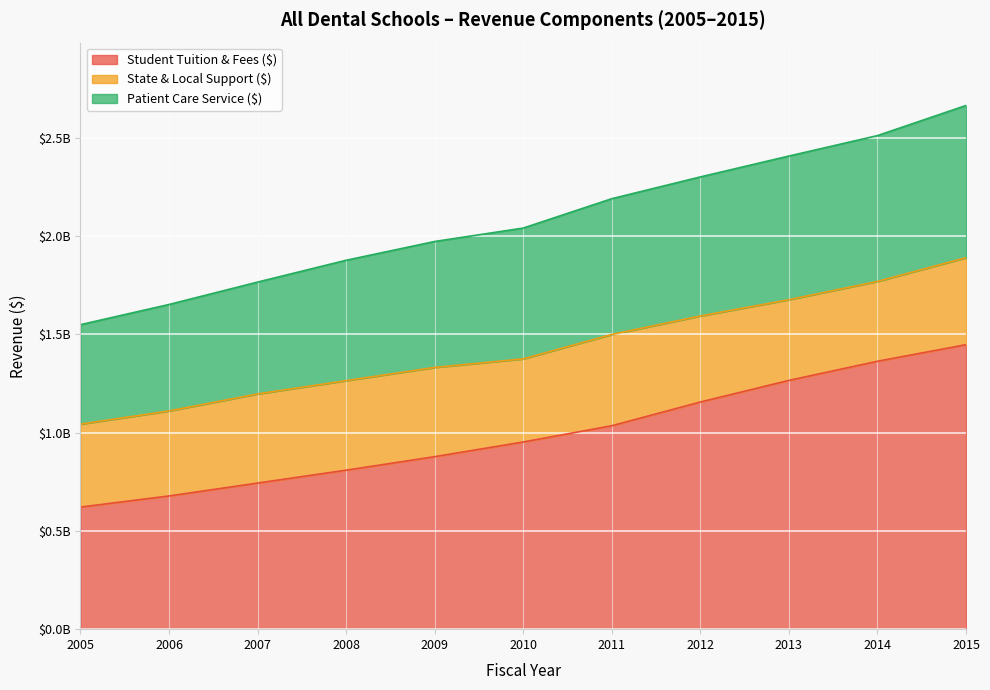

Which has a higher value, 2006 or 2014?

2014